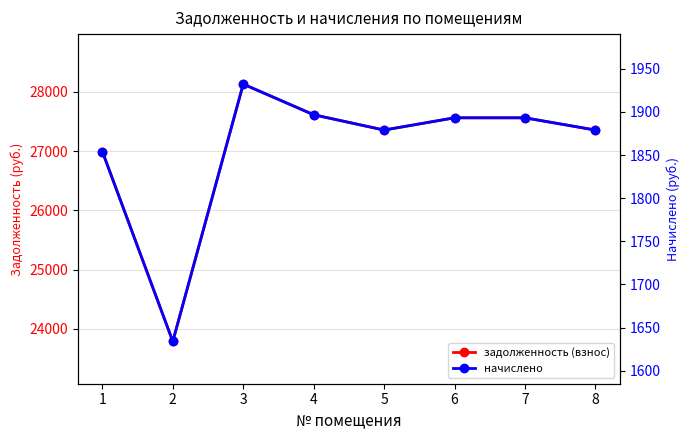

Which series changed the most between 2 and 5?

задолженность (взнос)